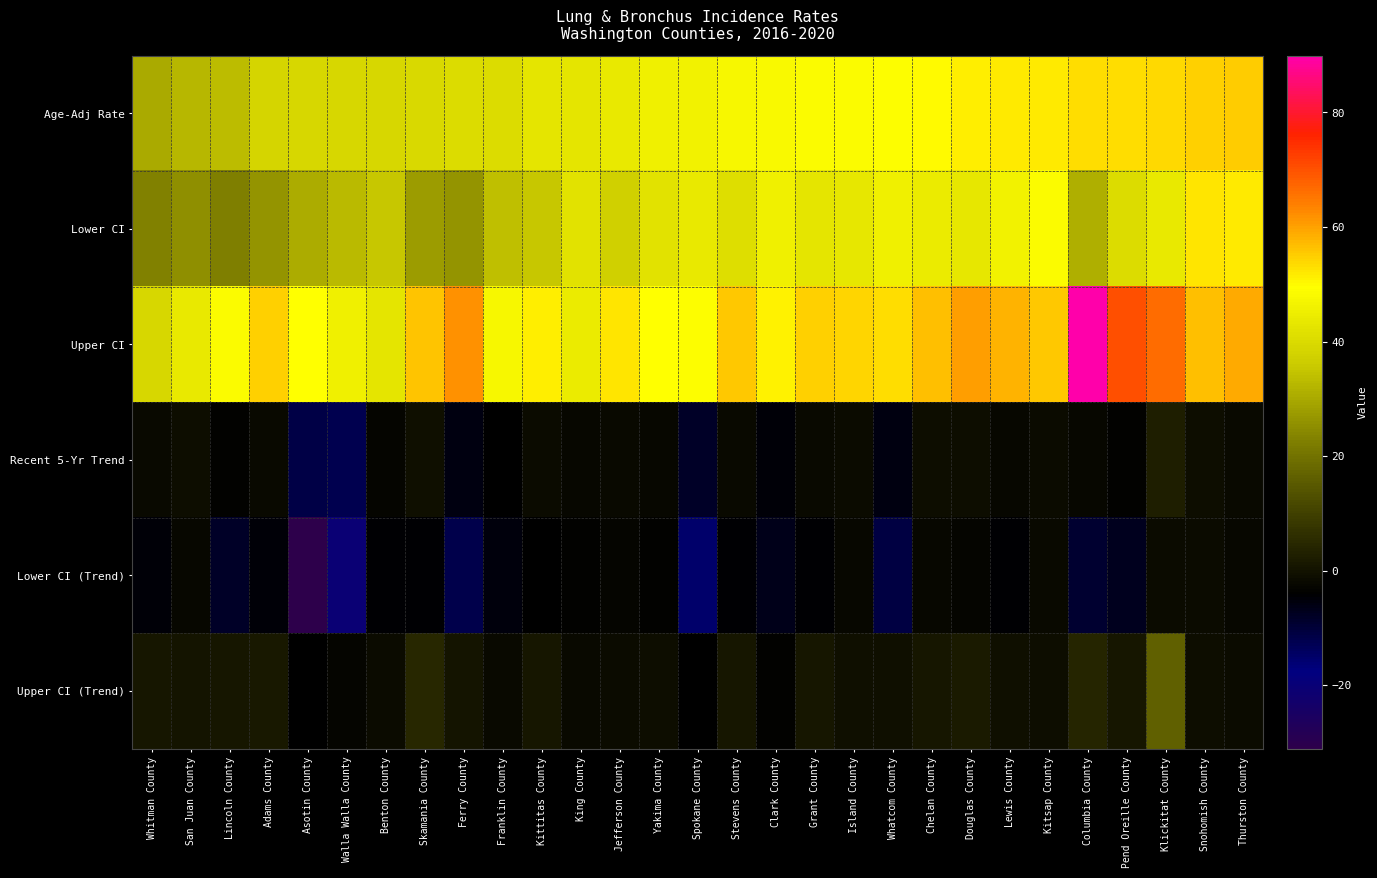

At how many categories does at least one series exceed 85?

1